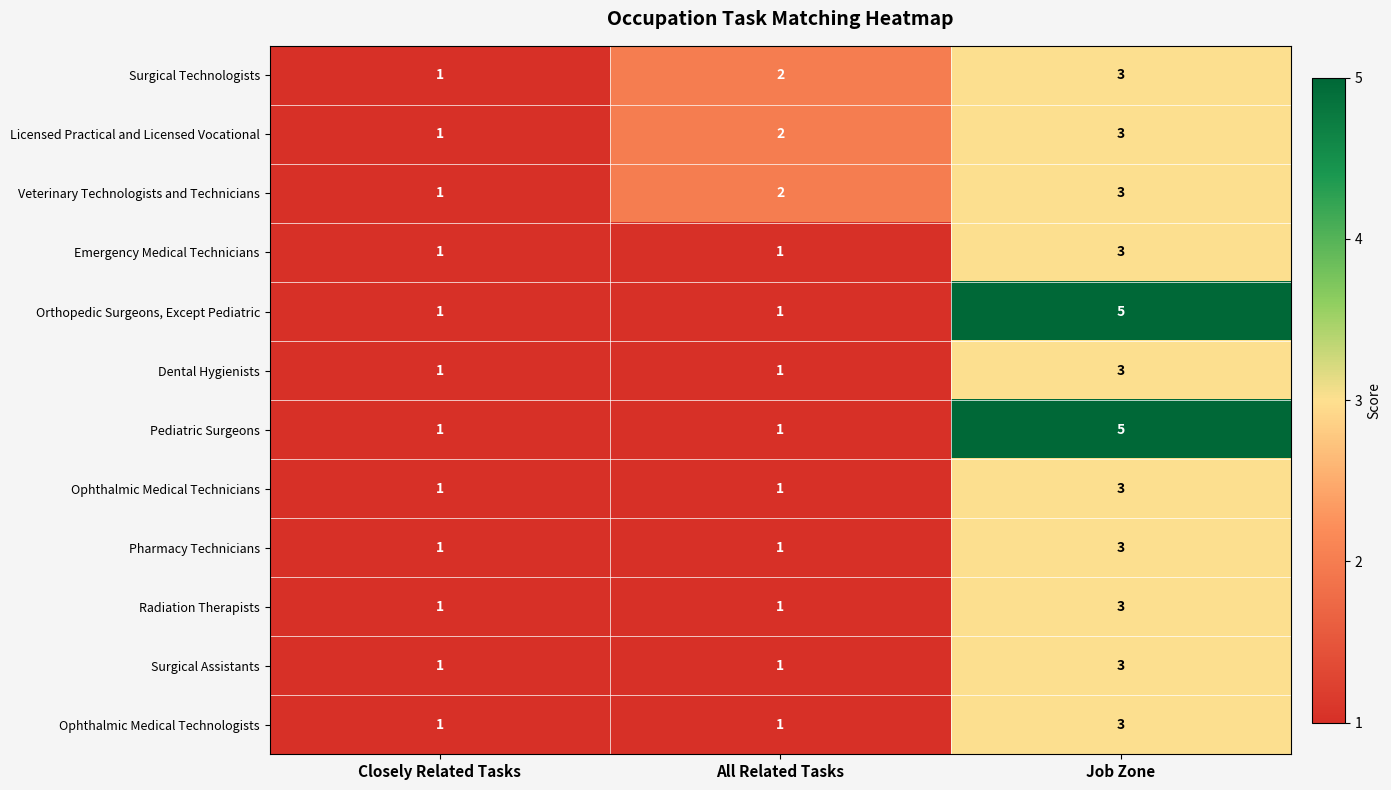

What is the minimum value shown in the chart?

1